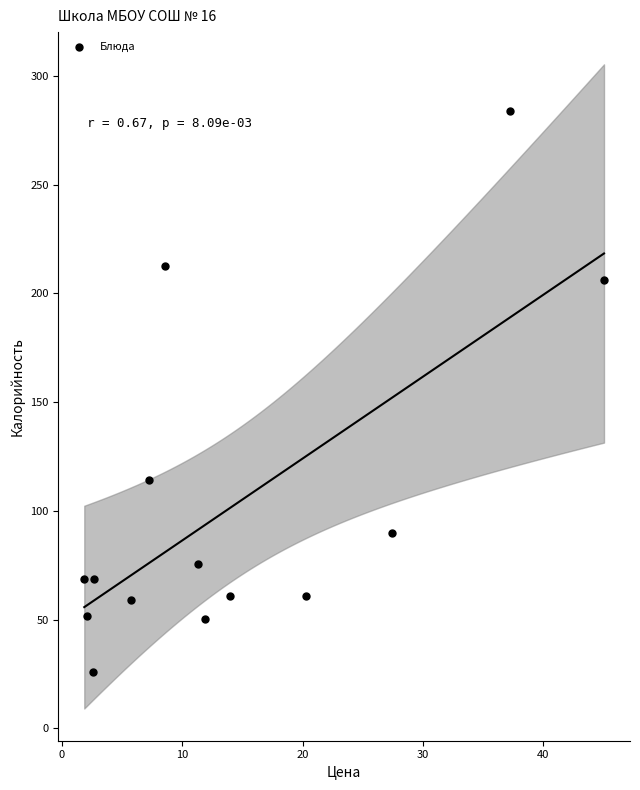

What is the range of Y values (max minus min)?

257.9